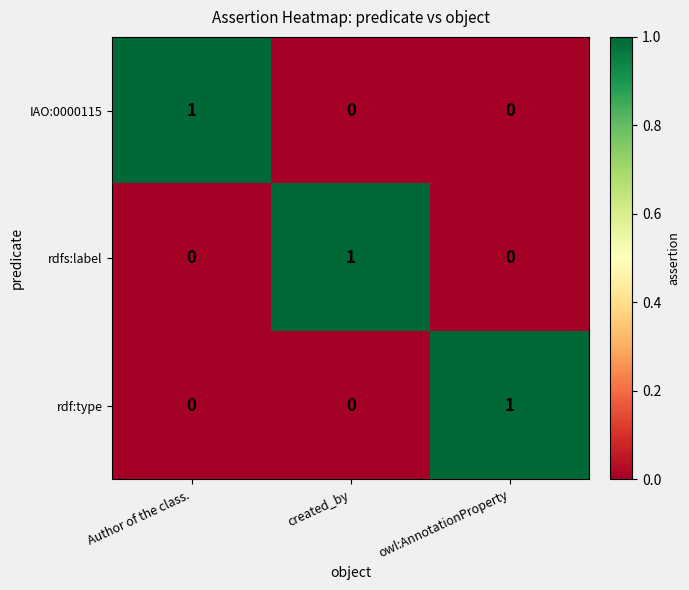

The value of IAO:0000115 at created_by is 0. True or false?

True